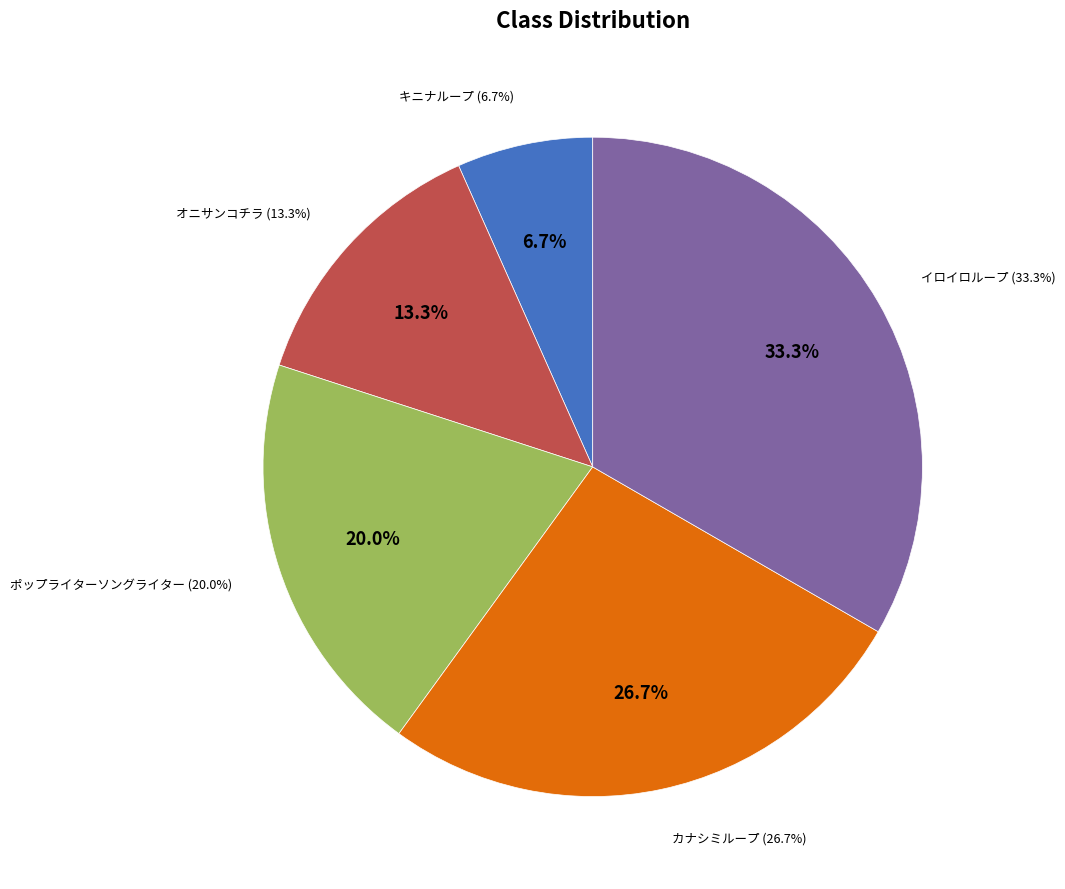

Is there any slice that represents more than half of the pie?

No